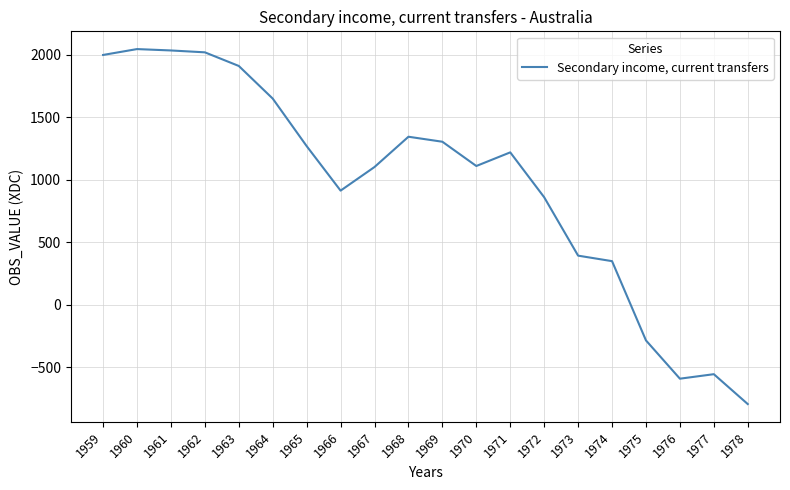

How many values are above zero?

16